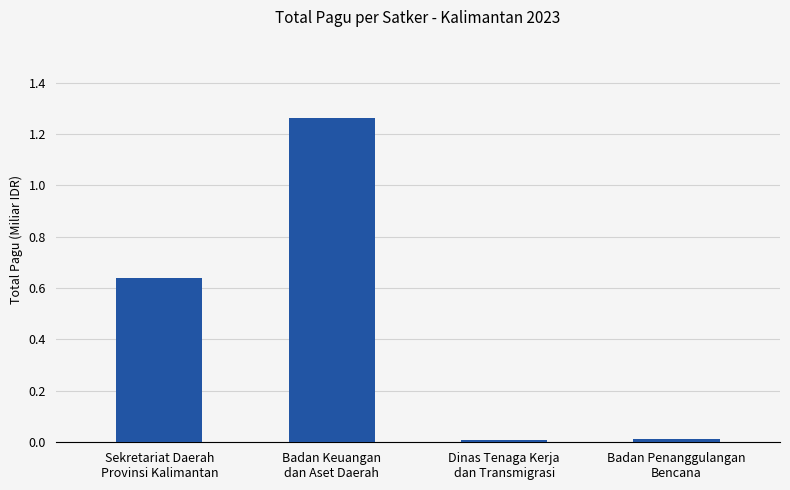

What is the average value?

0.5